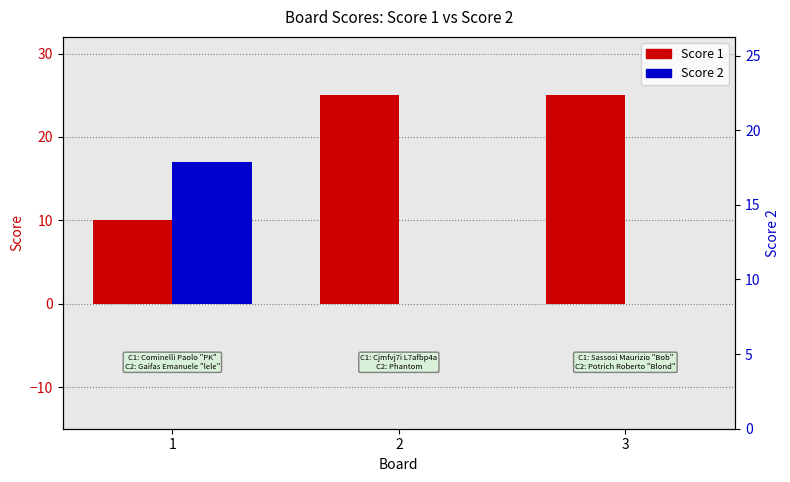

The value of Score 1 at 3 is 12. True or false?

False